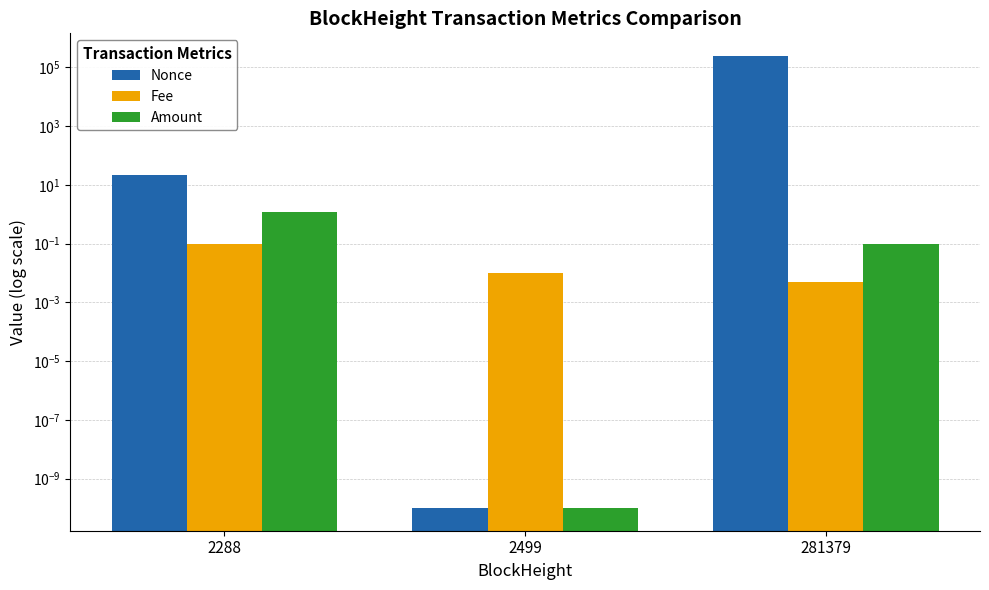

At which label does Amount reach its minimum?

2499